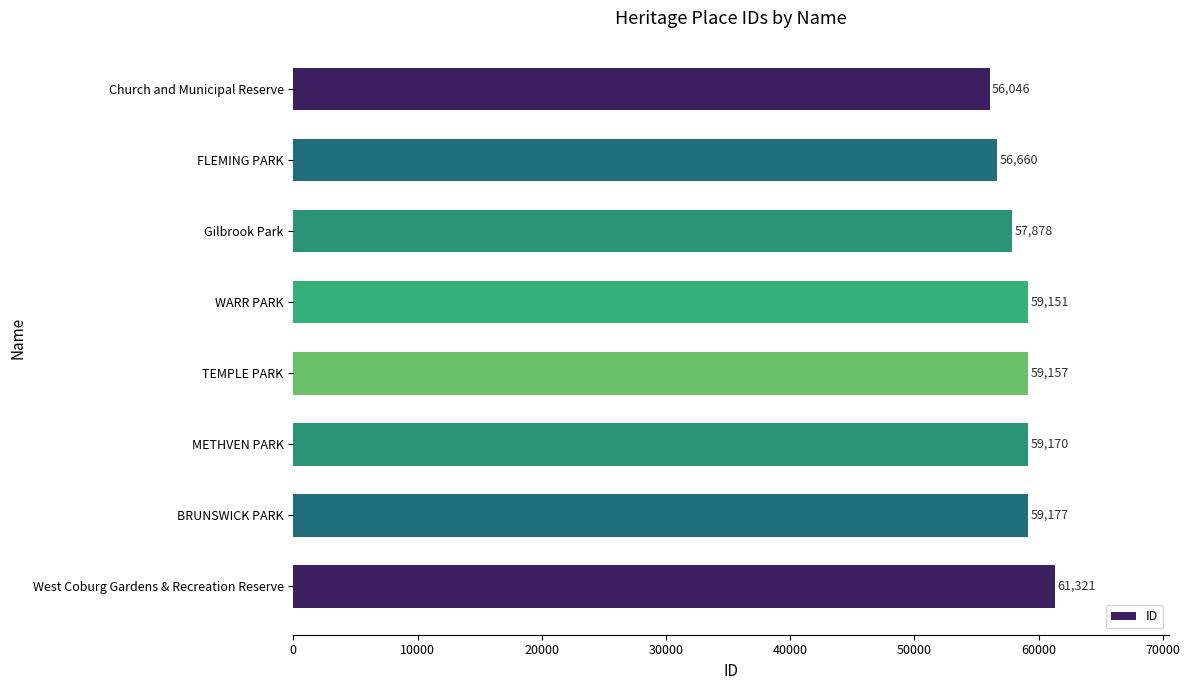

How many series are shown in this chart?

1